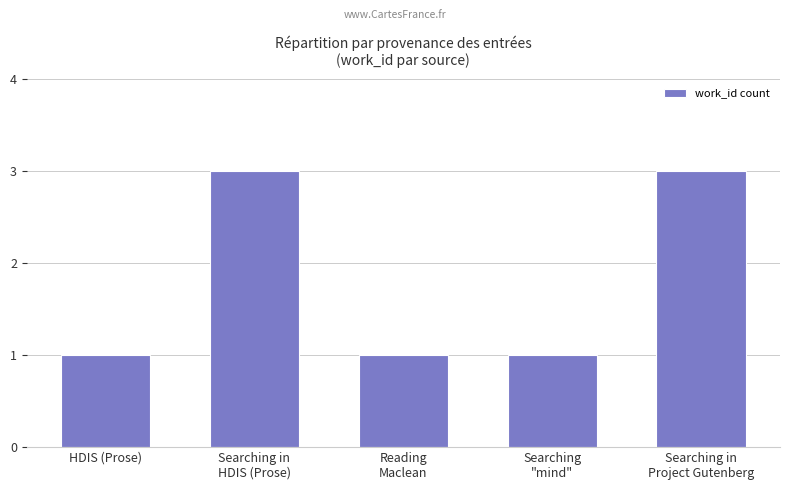

Which has a higher value, Searching in
Project Gutenberg or HDIS (Prose)?

Searching in
Project Gutenberg